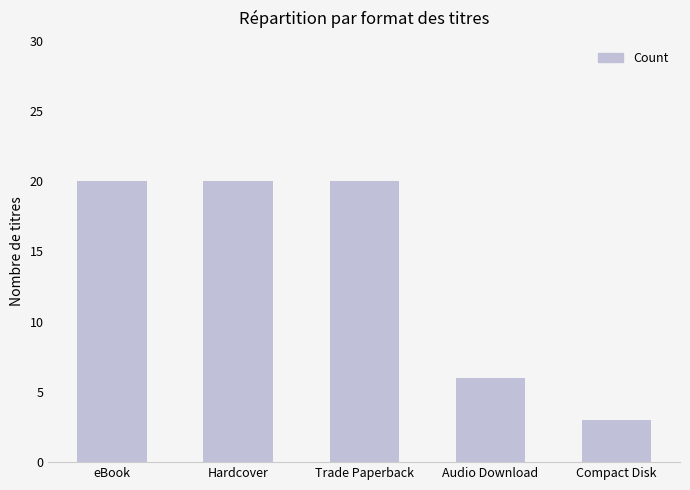

How many values are between 6 and 20?

4